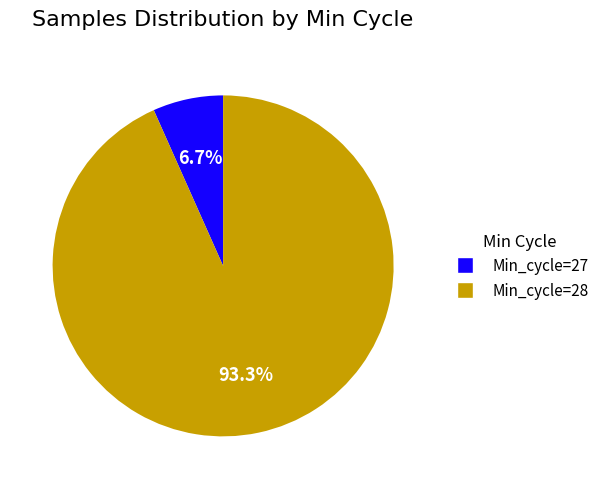

Which slice is the largest?

Min_cycle=28